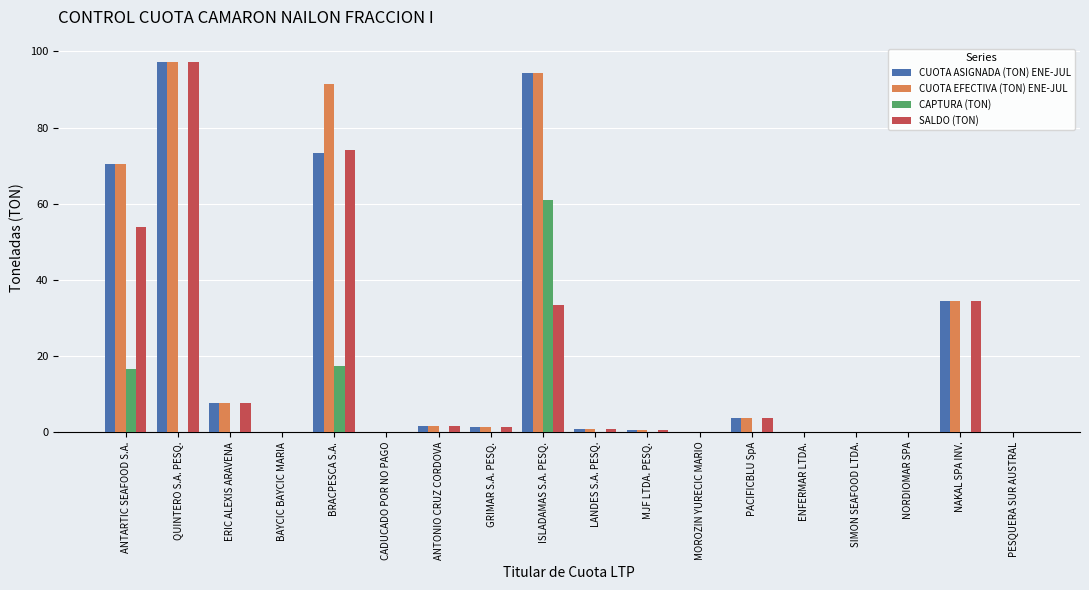

True or false: CAPTURA (TON) has a value of 41.4 at GRIMAR S.A. PESQ..

False